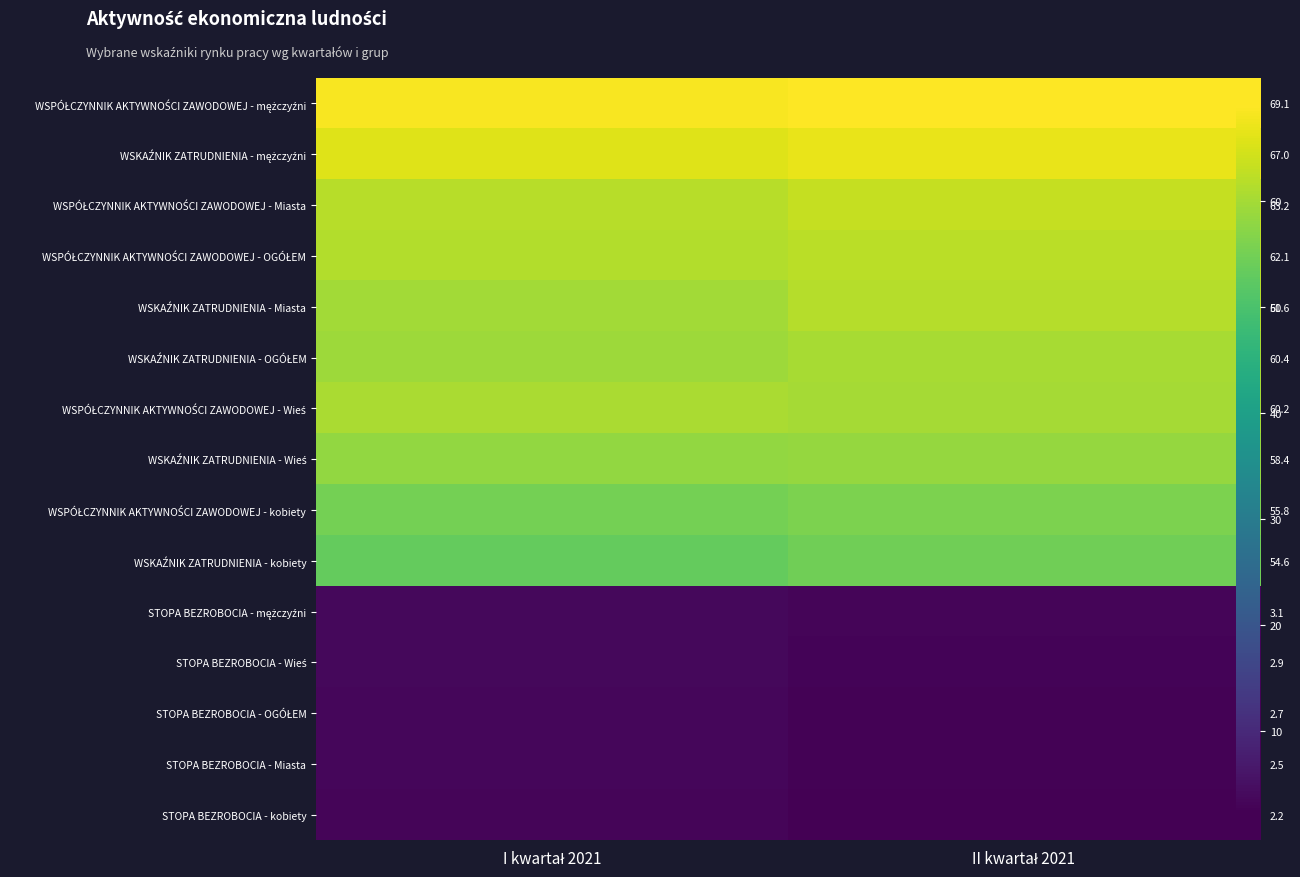

What is the sum of all WSKAŹNIK ZATRUDNIENIA - kobiety values?

107.9